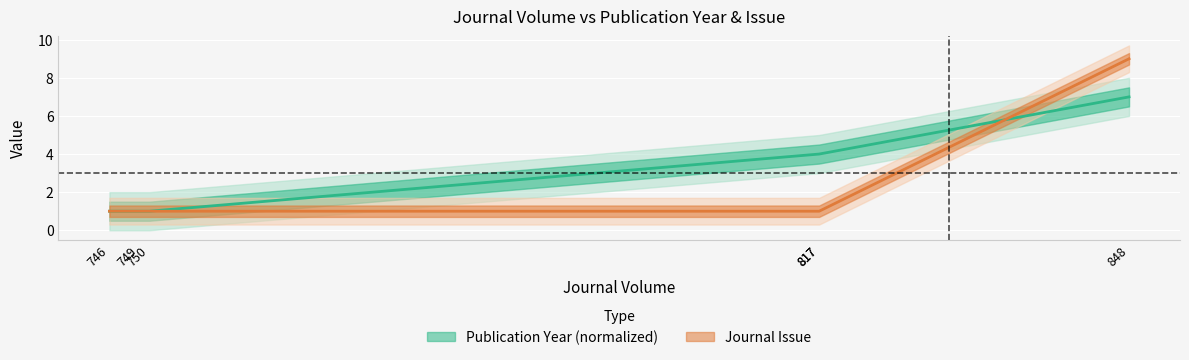

Which series has the largest total across all categories?

Publication Year